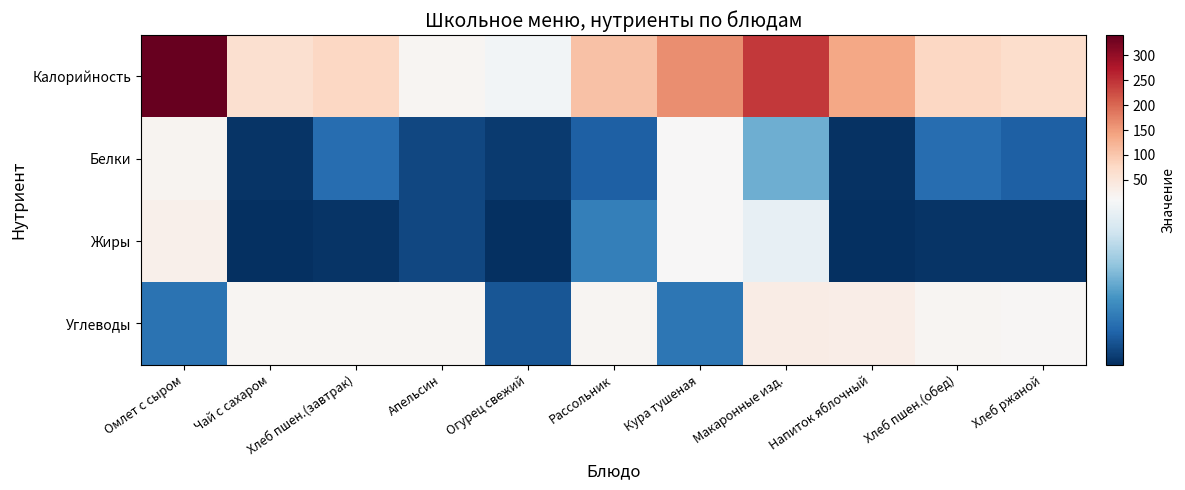

At which category is the sum across all series the highest?

Омлет с сыром